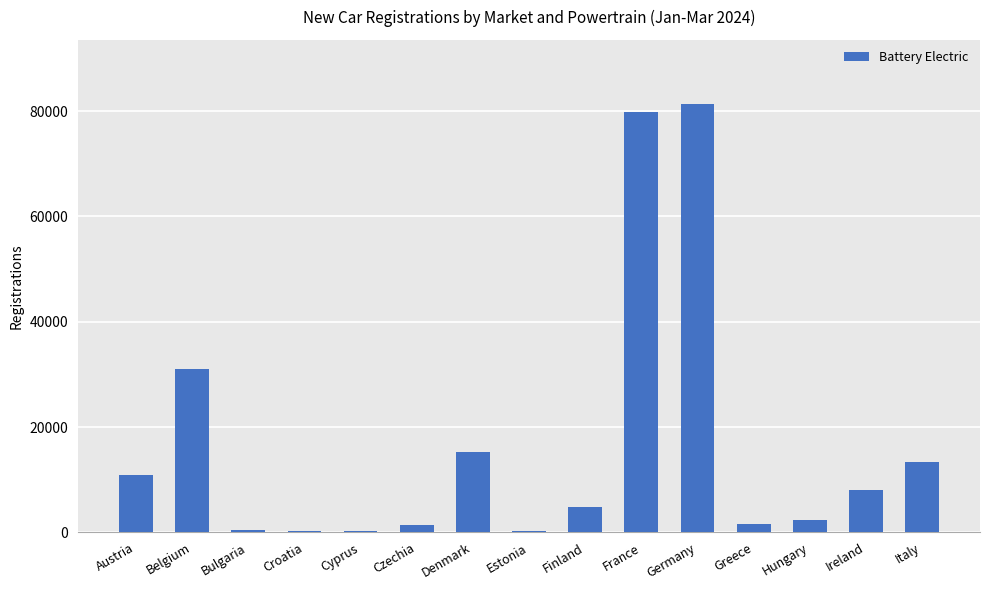

At which label is the value closest to 40765?

Belgium